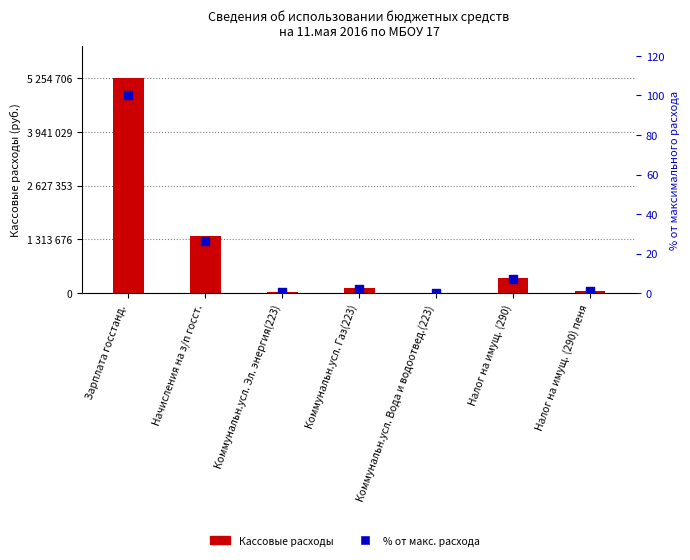

Which series reaches the minimum Y coordinate?

% от макс. расхода